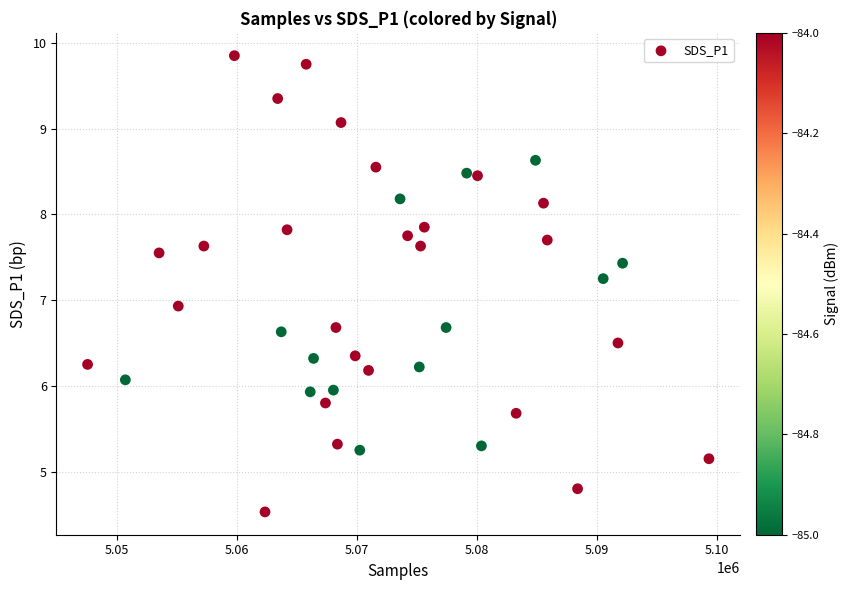

What is the range of Y values (max minus min)?

5.3